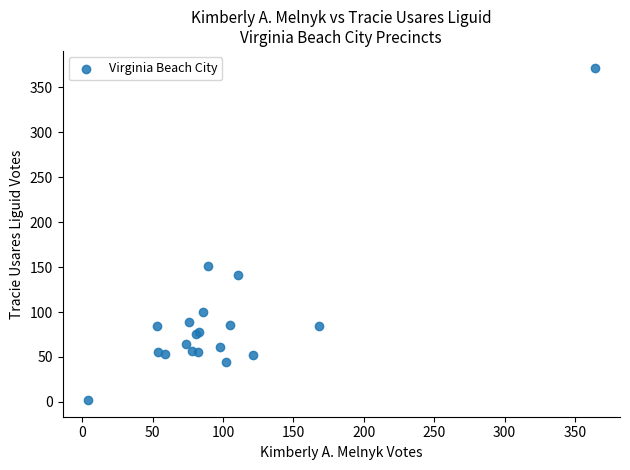

What Y value in the scatter plot is closest to 187?

151